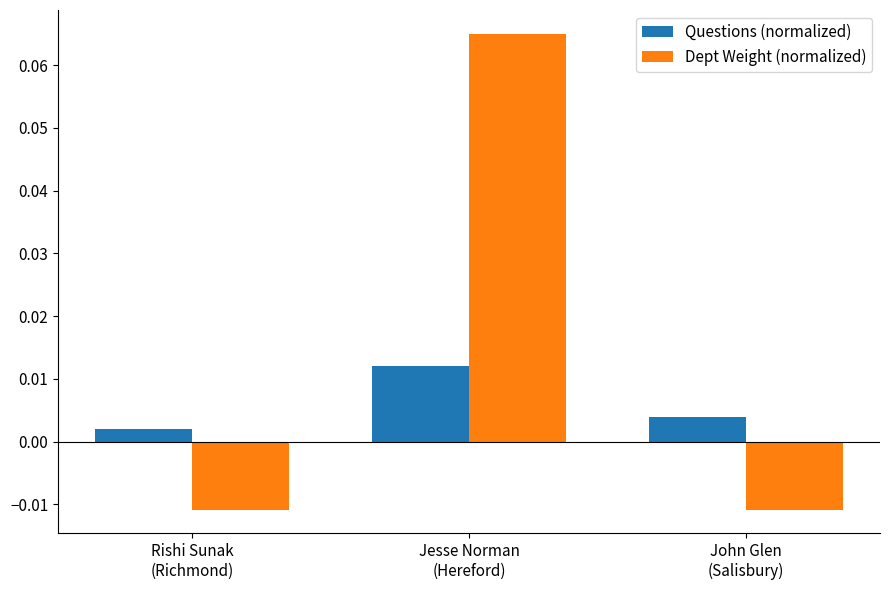

Which series has the largest range (max minus min)?

Dept Weight (normalized)